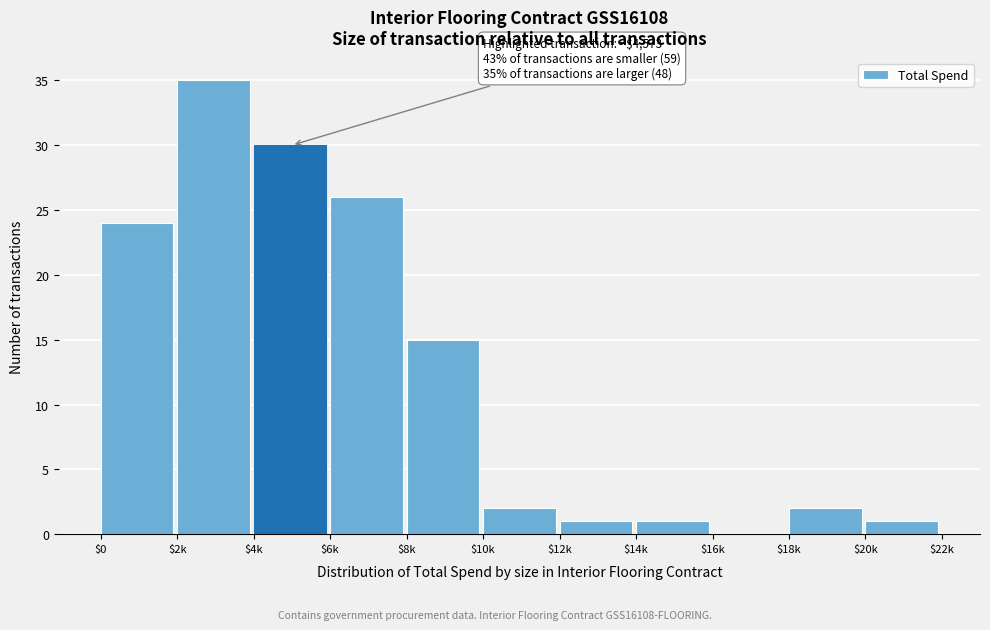

Is it true that the value at $4k is 30?

True